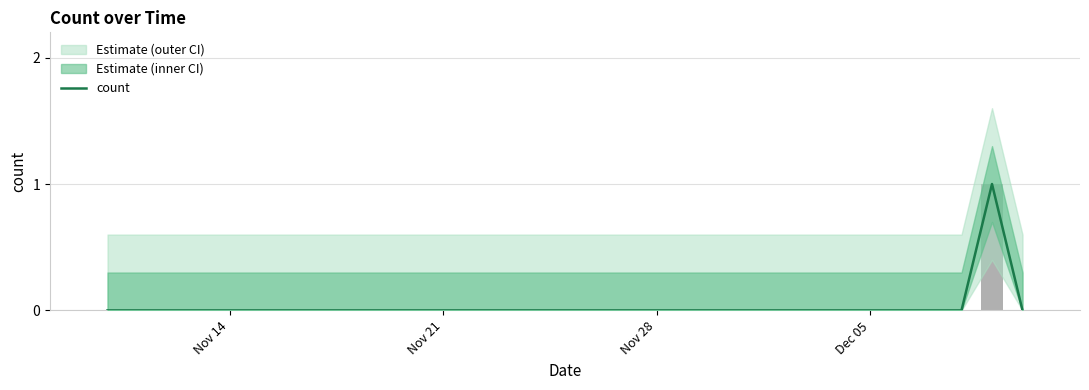

What is the greatest value displayed?

1